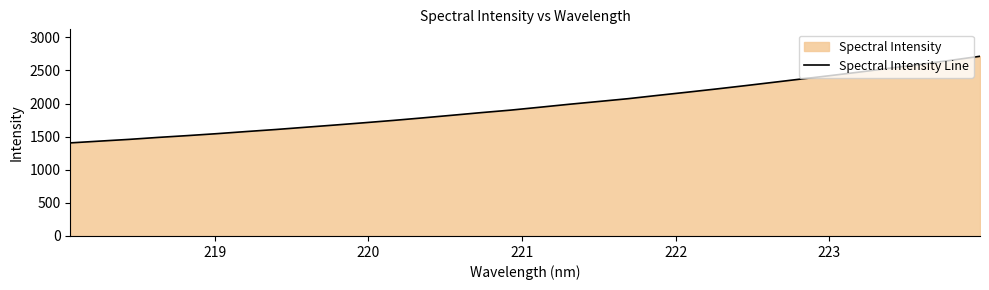

What is the greatest value displayed?

2713.6